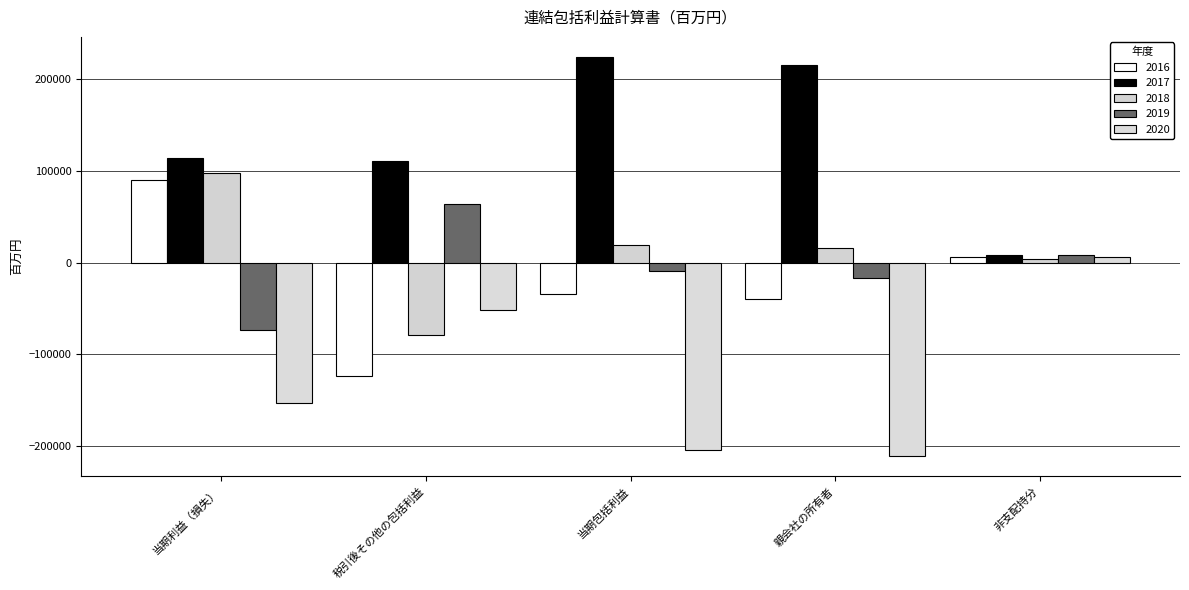

At which label does 2020 reach its peak?

非支配持分